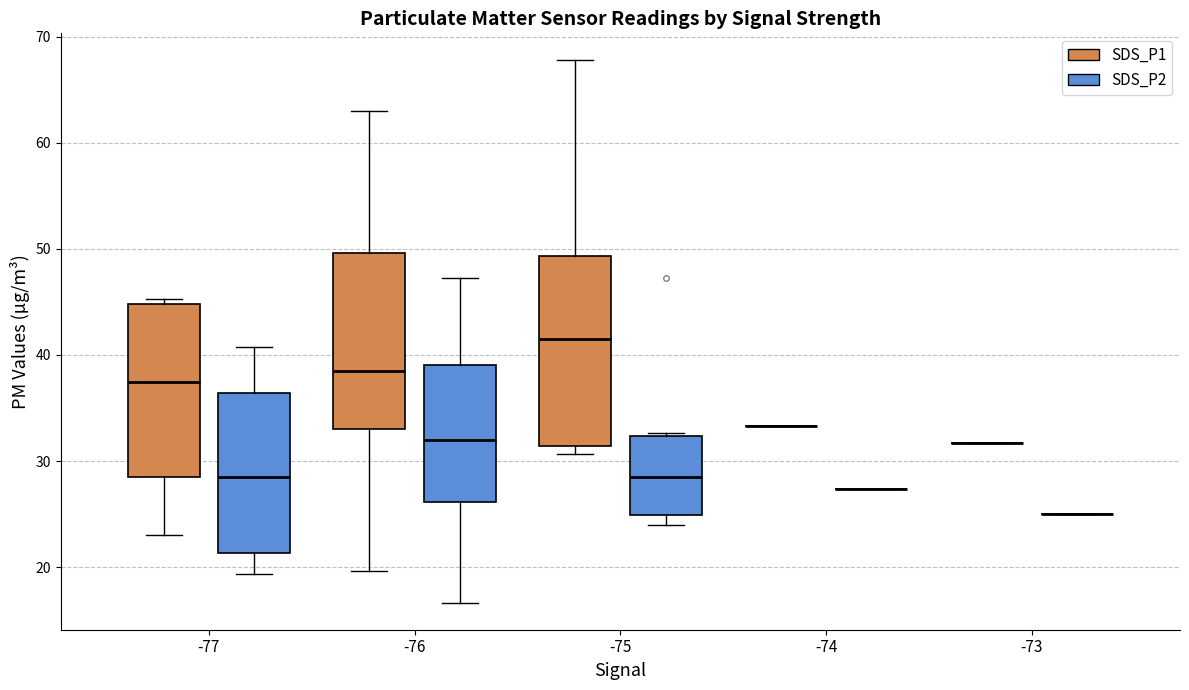

Reading left to right, transcribe this box plot: for each box, give where its median line is, the range the box spans, and where its two whiskers end, as read against the y-axis. The values are not printed on the chart, so give them approximately, as read against the axis.

-77 (SDS_P1): median 38, box 28 to 45, whiskers 23 to 45 (just above the box's upper edge)
-77 (SDS_P2): median 29, box 21 to 36, whiskers 19 to 41
-76 (SDS_P1): median 39, box 33 to 50, whiskers 20 to 63
-76 (SDS_P2): median 32, box 26 to 39, whiskers 17 to 47
-75 (SDS_P1): median 42, box 31 to 49, whiskers 31 (just below the box's lower edge) to 68
-75 (SDS_P2): median 29, box 25 to 32, whiskers 24 to 33
-74 (SDS_P1): box collapsed to a line at 33, whiskers 33 to 33
-74 (SDS_P2): box collapsed to a line at 27, whiskers 27 to 27
-73 (SDS_P1): box collapsed to a line at 32, whiskers 32 to 32
-73 (SDS_P2): box collapsed to a line at 25, whiskers 25 to 25